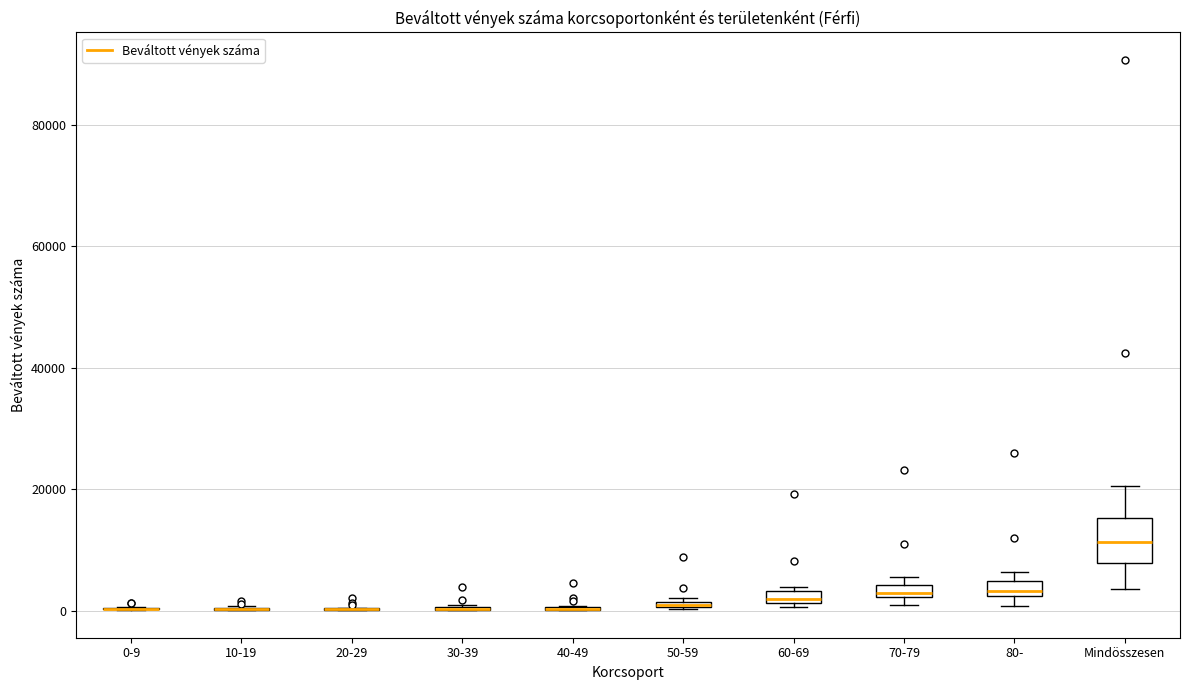

Comparing the boxes themselves (not the whiskers), which one is the tallest?

Mindösszesen